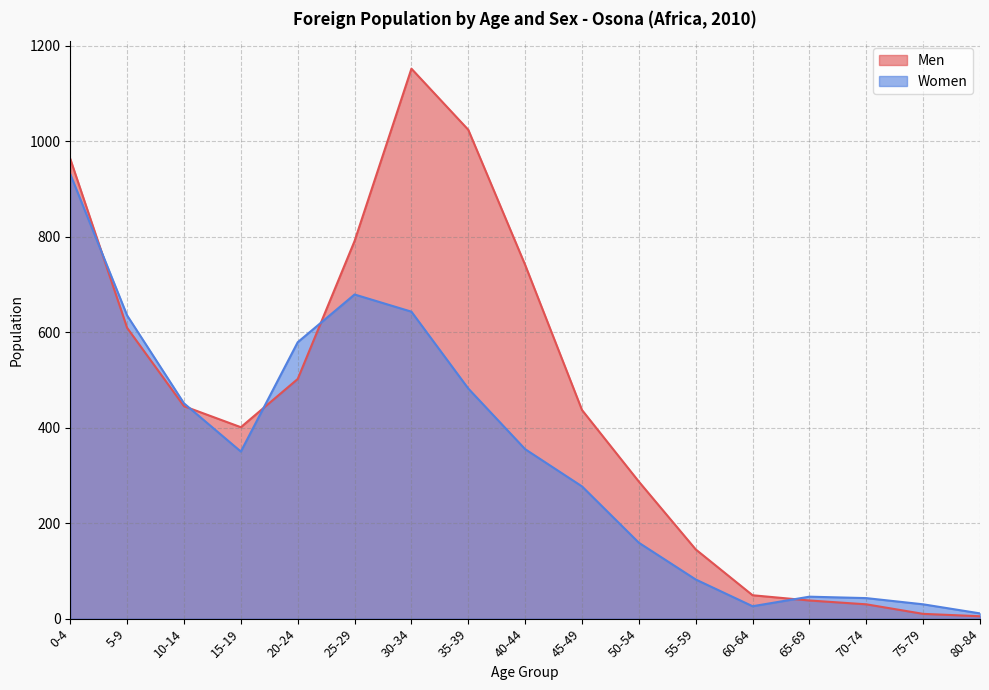

Reading left to right, list all the values displayed in this chart.

Men: 0-4=963	5-9=609	10-14=445	15-19=401	20-24=502	25-29=791	30-34=1152	35-39=1024	40-44=741	45-49=437	50-54=287	55-59=145	60-64=49	65-69=38	70-74=30	75-79=10	80-84=5
Women: 0-4=931	5-9=635	10-14=451	15-19=350	20-24=579	25-29=679	30-34=643	35-39=482	40-44=355	45-49=277	50-54=159	55-59=82	60-64=26	65-69=46	70-74=43	75-79=30	80-84=11